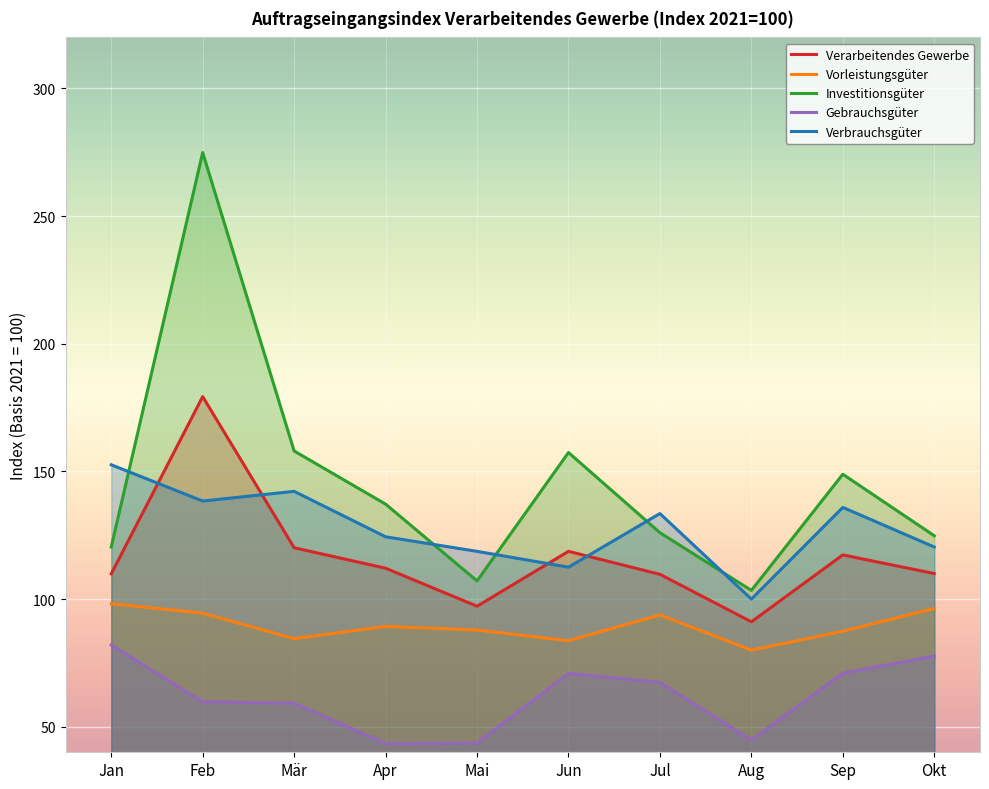

In Vorleistungsgüter, how many points are higher than both neighbors (excluding endpoints)?

2